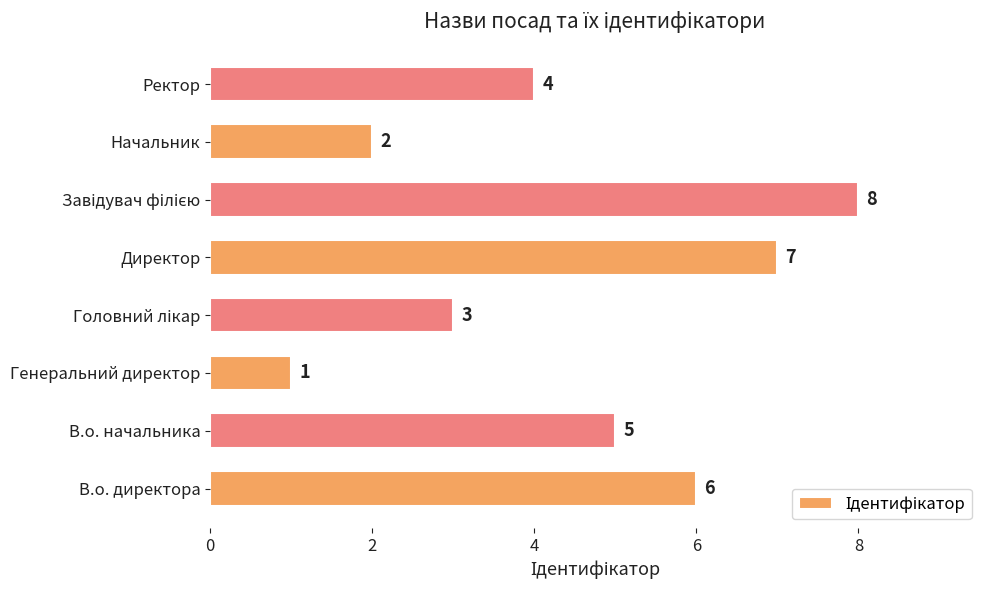

True or false: the data shows 6 at В.о. директора.

True